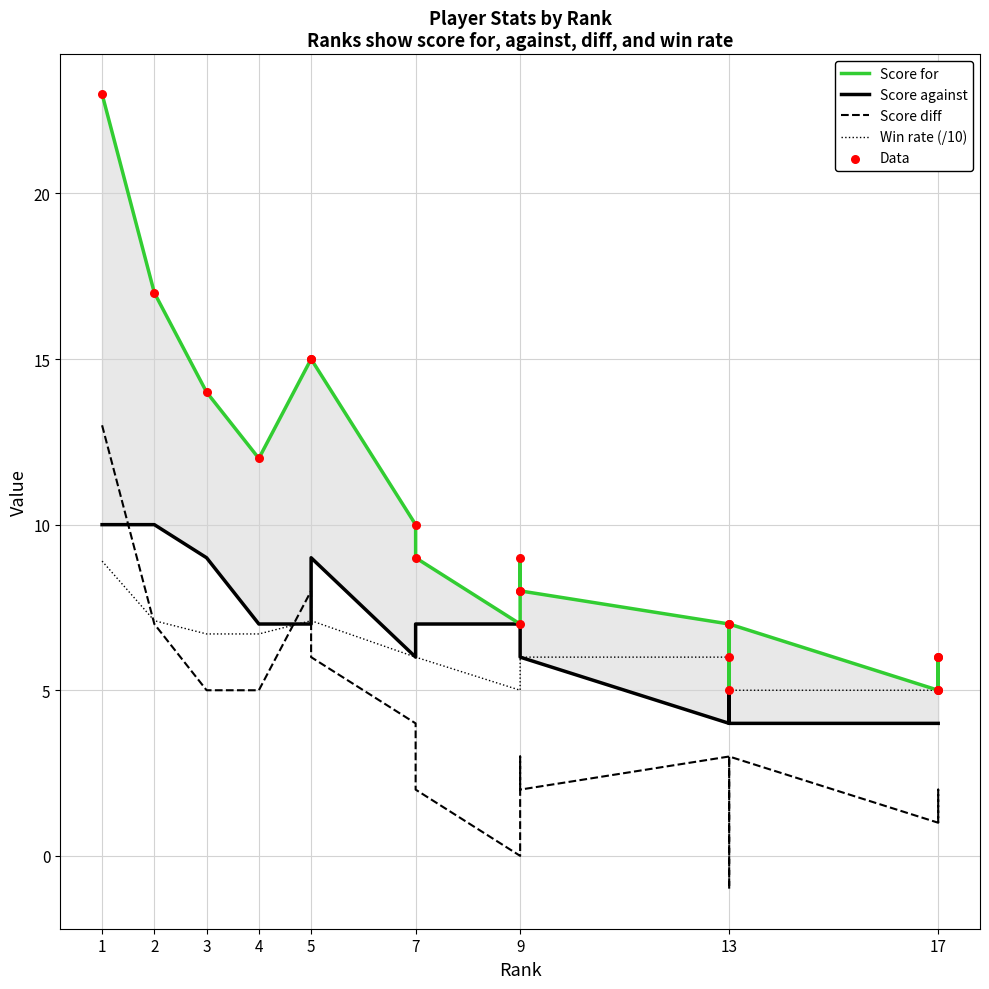

Which series reaches the minimum Y coordinate?

Score diff